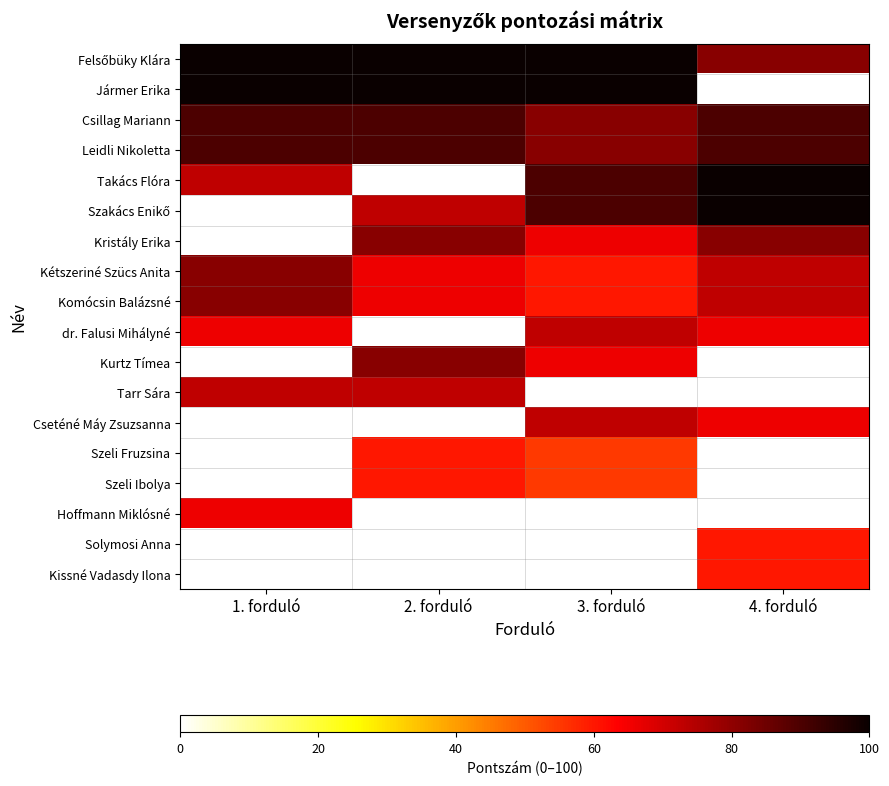

Which series has the largest range (max minus min)?

Takács Flóra